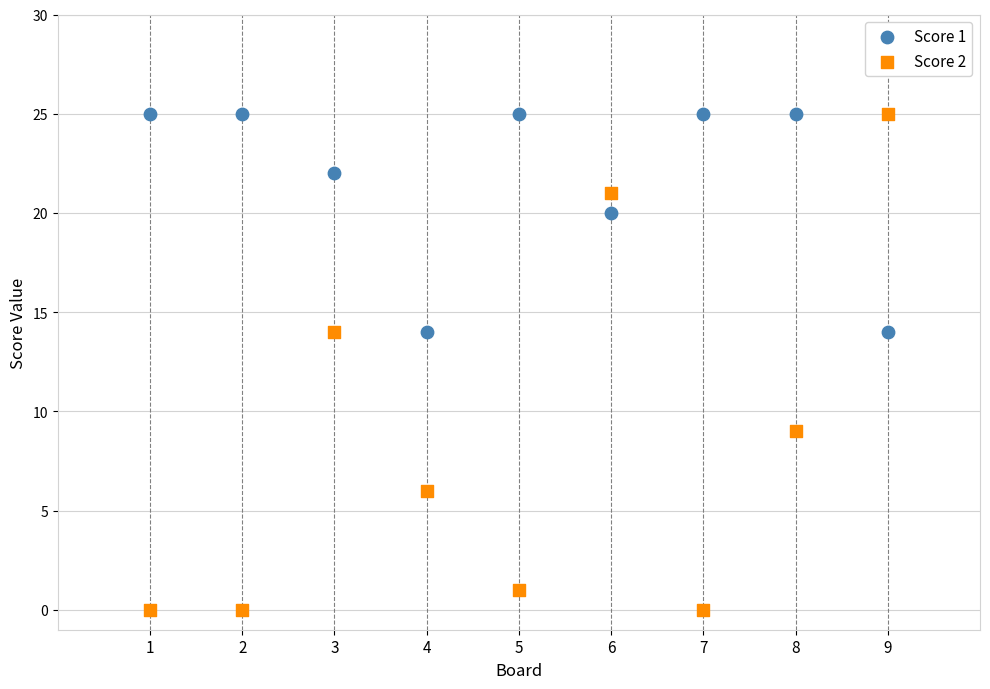

Across all data points, what is the range of Y values (max minus min)?

25